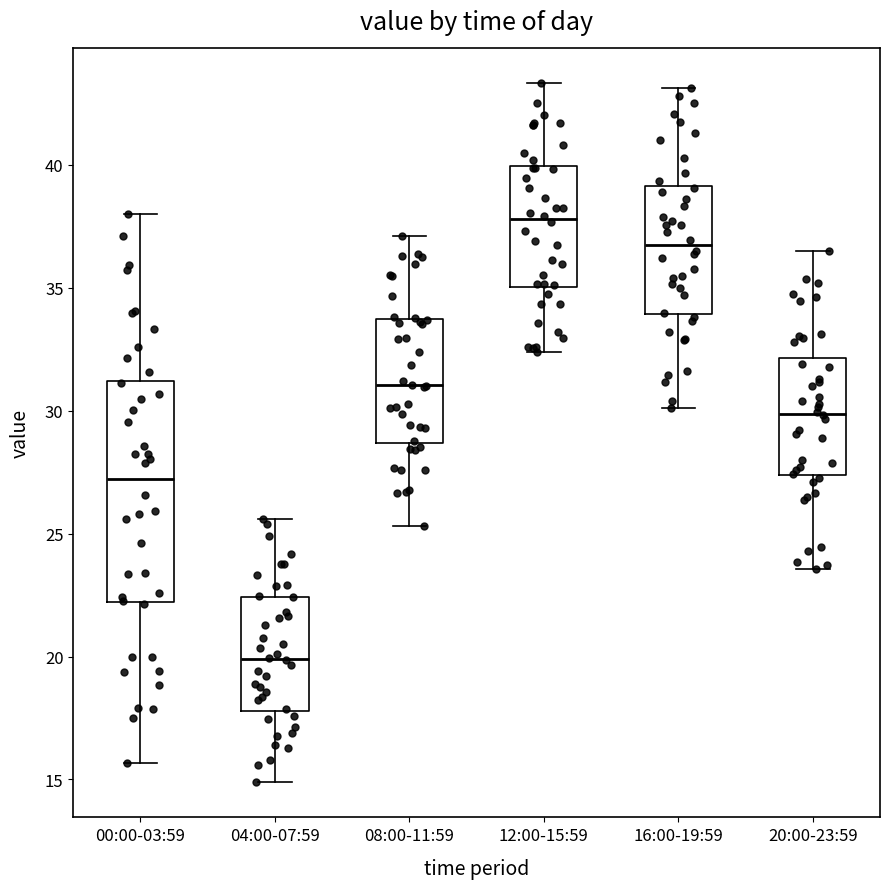

Which box's median line is the highest?

12:00-15:59